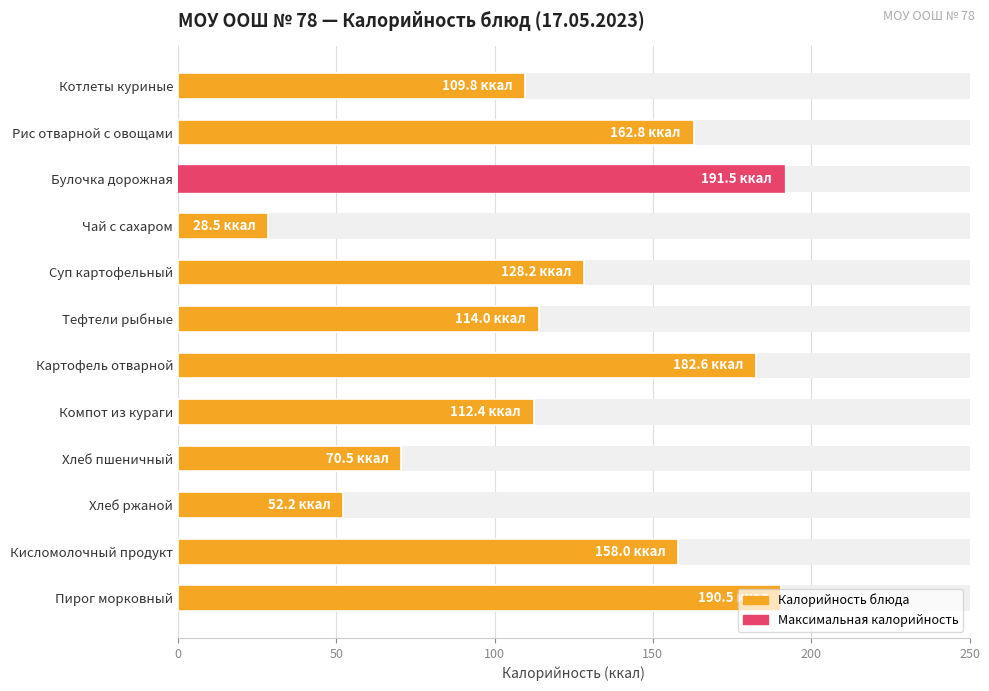

What is the sum of the values at Булочка дорожная and Пирог морковный?

381.9